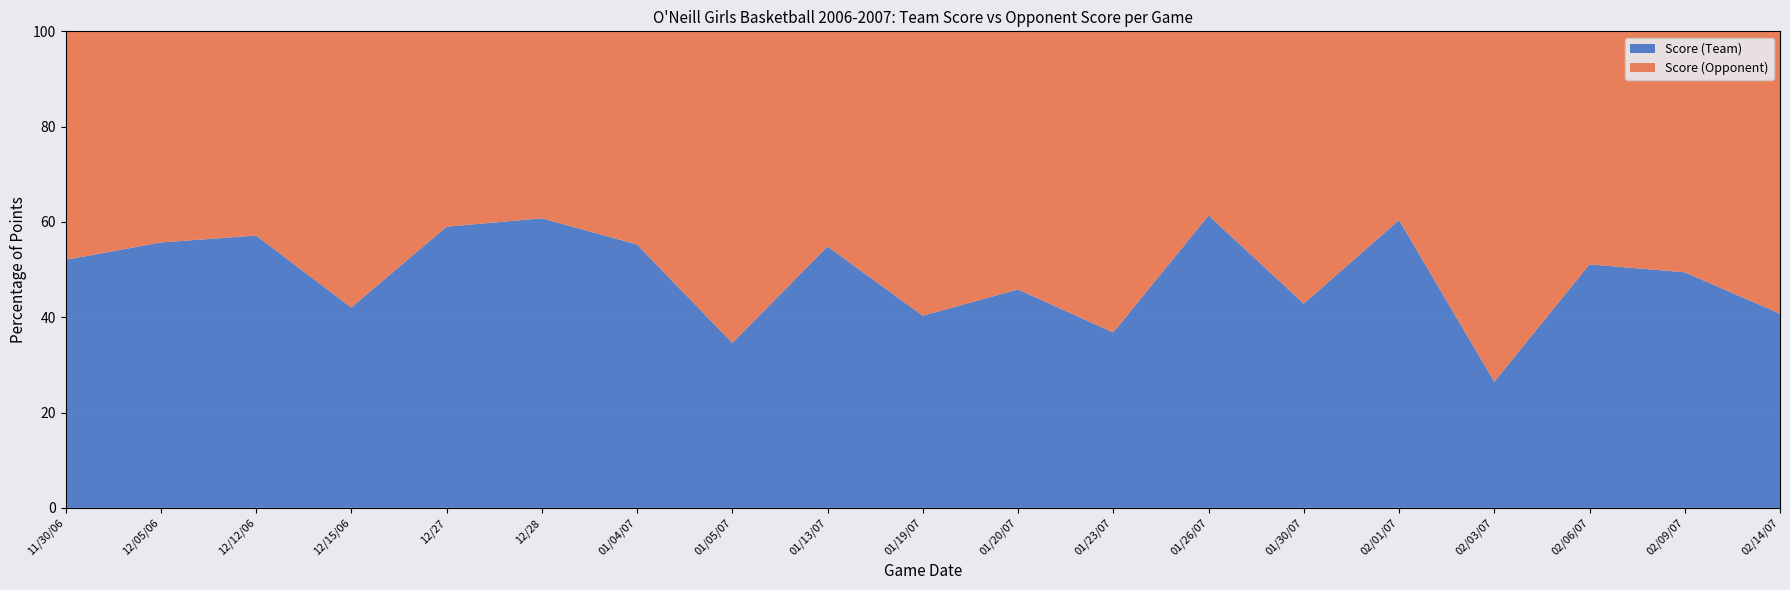

Reading left to right, transcribe all the data shown in this chart.

Score (Team): 11/30/06=51	12/05/06=44	12/12/06=48	12/15/06=37	12/27=59	12/28=48	01/04/07=42	01/05/07=27	01/13/07=68	01/19/07=50	01/20/07=55	01/23/07=46	01/26/07=54	01/30/07=39	02/01/07=61	02/03/07=27	02/06/07=47	02/09/07=44	02/14/07=33
Score (Opponent): 11/30/06=47	12/05/06=35	12/12/06=36	12/15/06=51	12/27=41	12/28=31	01/04/07=34	01/05/07=51	01/13/07=56	01/19/07=74	01/20/07=65	01/23/07=79	01/26/07=34	01/30/07=52	02/01/07=40	02/03/07=75	02/06/07=45	02/09/07=45	02/14/07=48